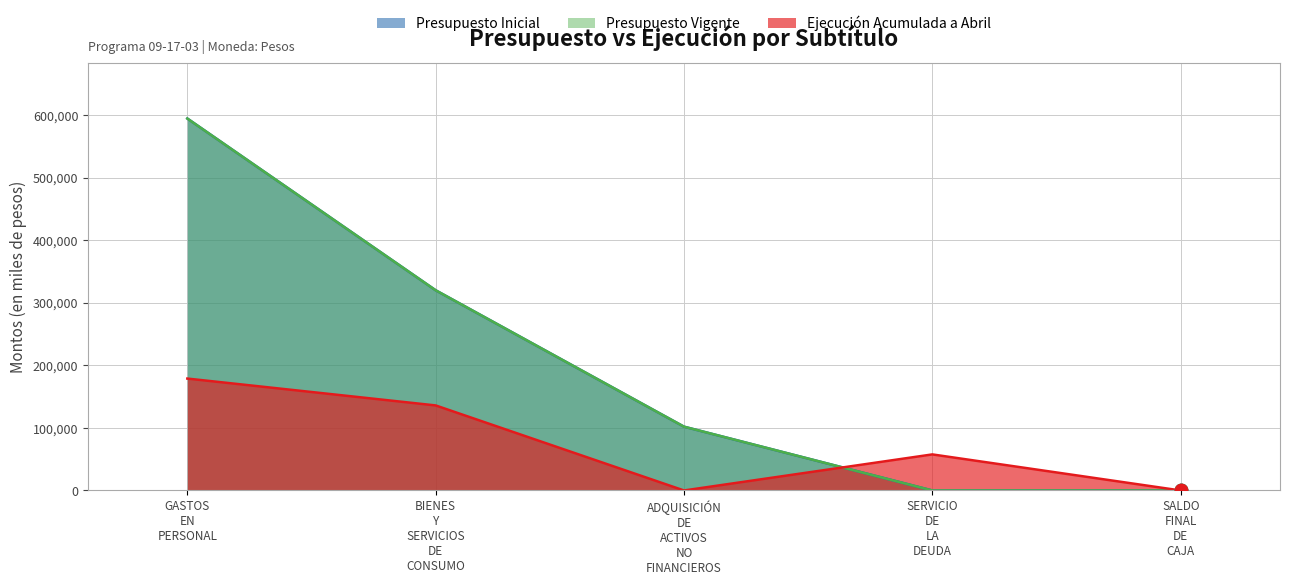

What are all the series names shown in the legend?

Presupuesto Inicial, Presupuesto Vigente, Ejecución Acumulada a Abril